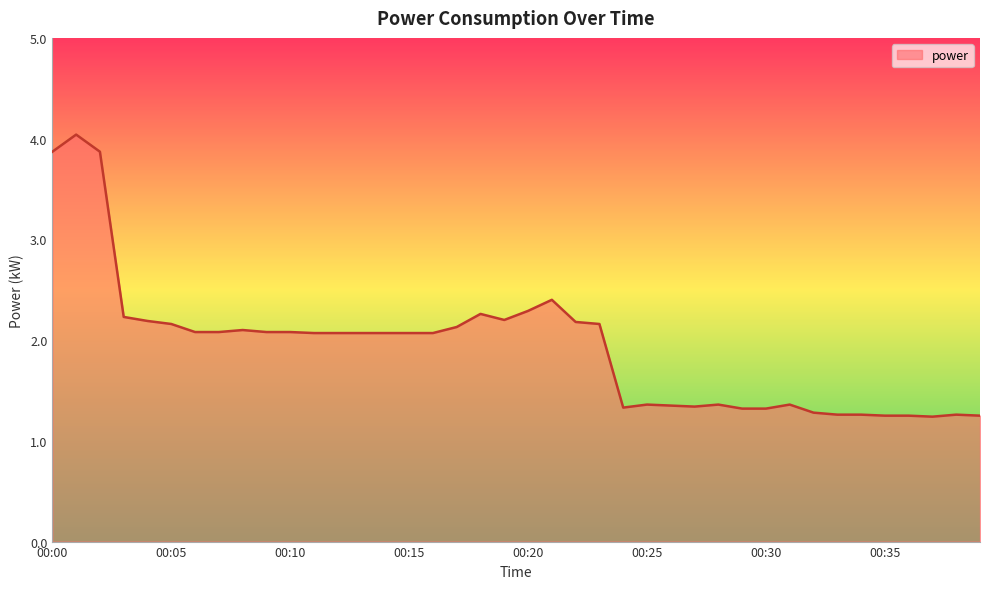

What is the difference between the maximum and minimum values?

2.8